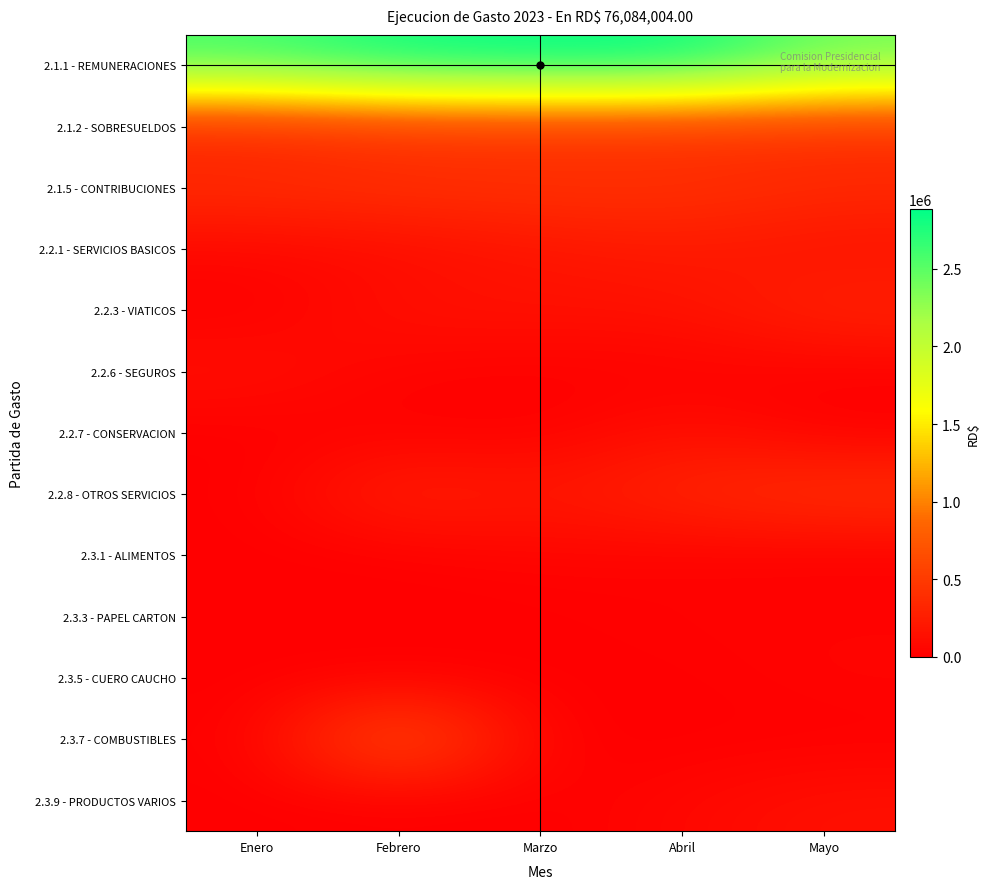

Between Enero and Marzo, which is larger?

Marzo